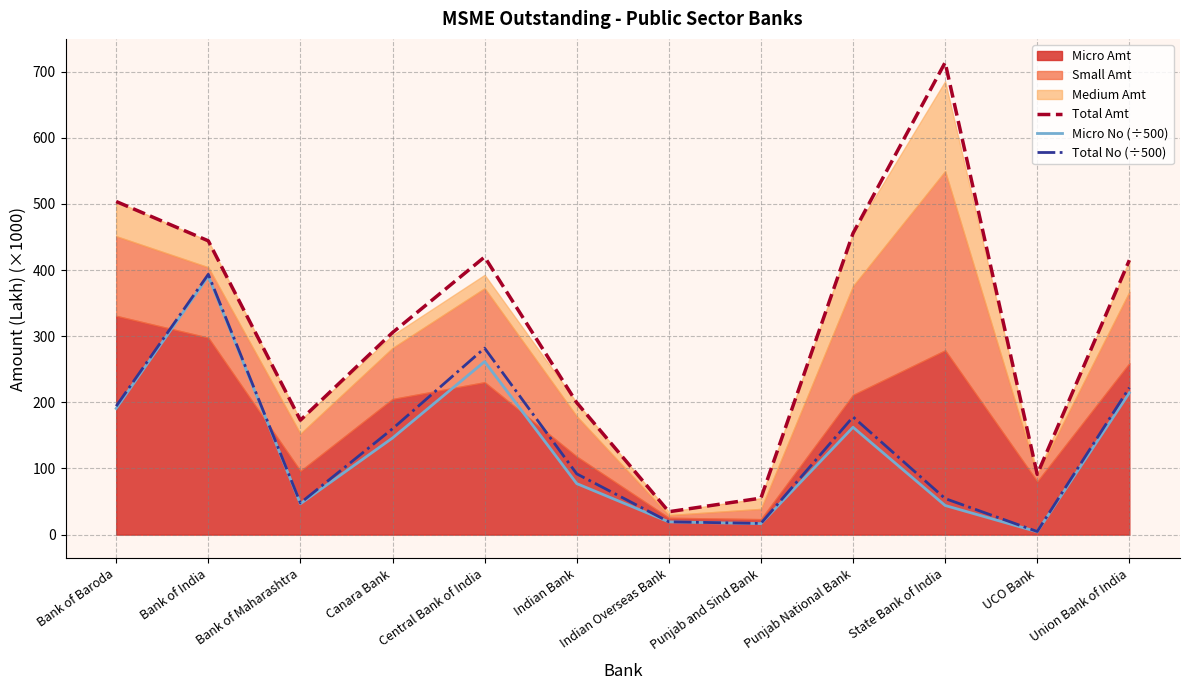

What is the approximate value of Total Amt at Punjab National Bank?

455.7